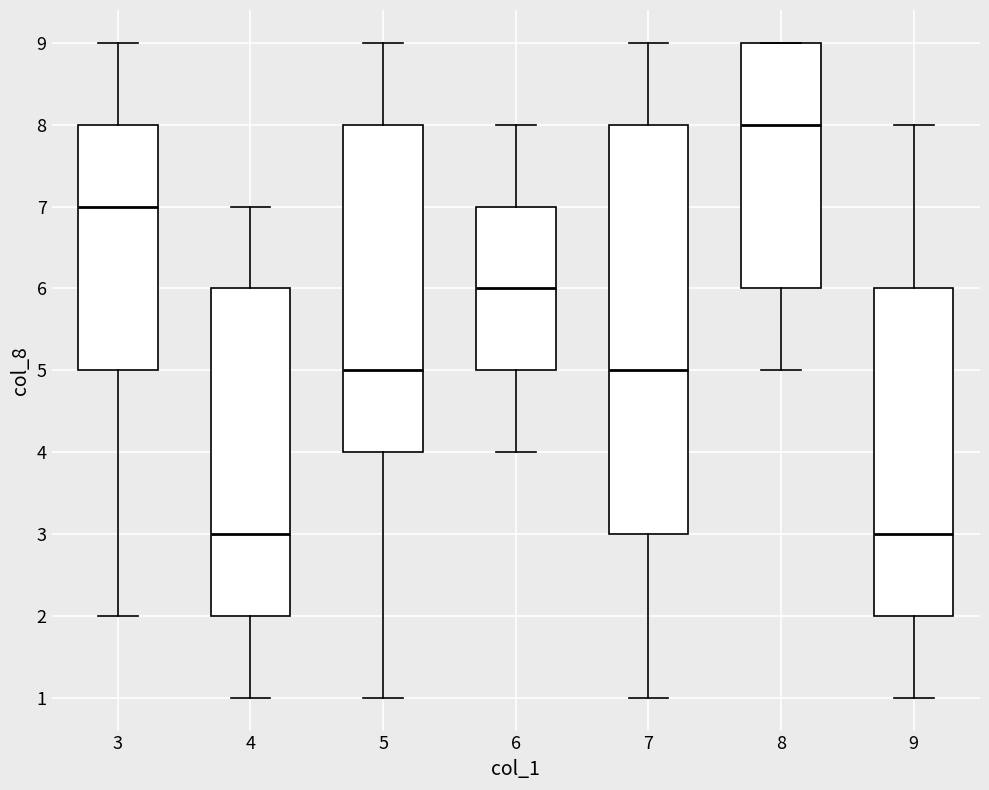

Which box is the tallest, from its lower edge to its upper edge?

7